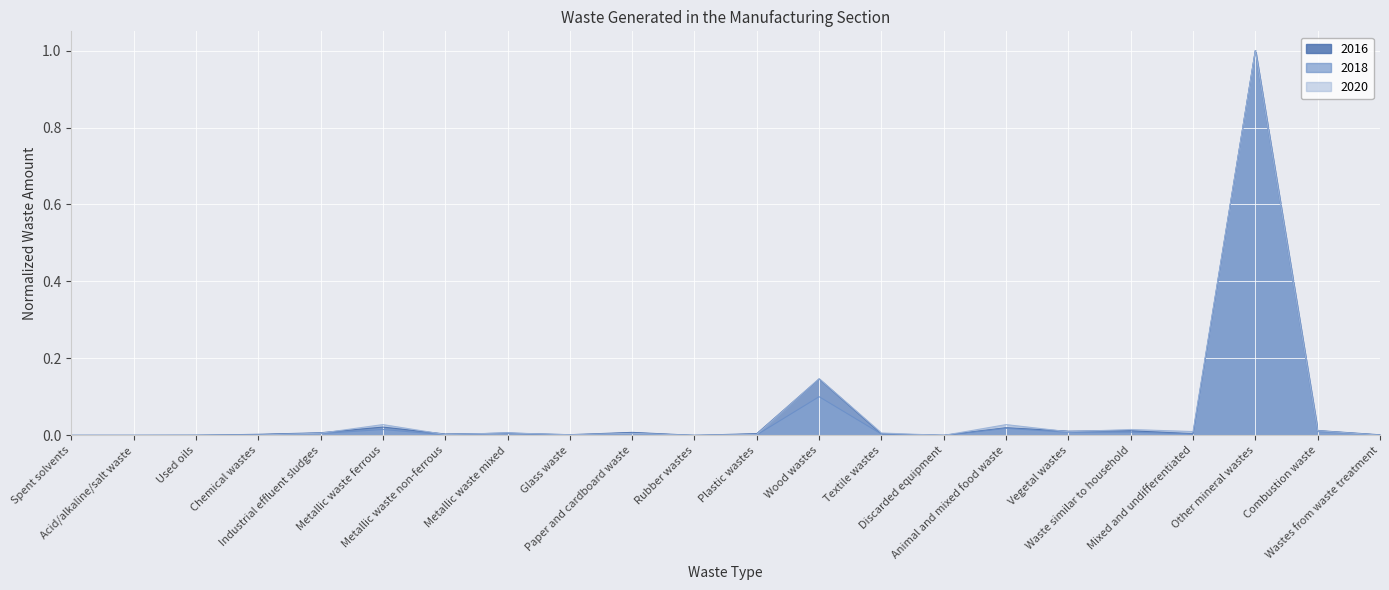

Reading right to left, list all the values displayed in this chart.

2016: 0.0	0.0	1.0	0.0	0.0	0.0	0.0	0.0	0.0	0.1	0.0	0.0	0.0	0.0	0.0	0.0	0.0	0.0	0.0	0.0	0.0	0.0
2018: 0.0	0.0	1.0	0.0	0.0	0.0	0.0	0.0	0.0	0.1	0.0	0.0	0.0	0.0	0.0	0.0	0.0	0.0	0.0	0.0	0.0	0.0
2020: 0.0	0.0	1.0	0.0	0.0	0.0	0.0	0.0	0.0	0.1	0.0	0.0	0.0	0.0	0.0	0.0	0.0	0.0	0.0	0.0	0.0	0.0